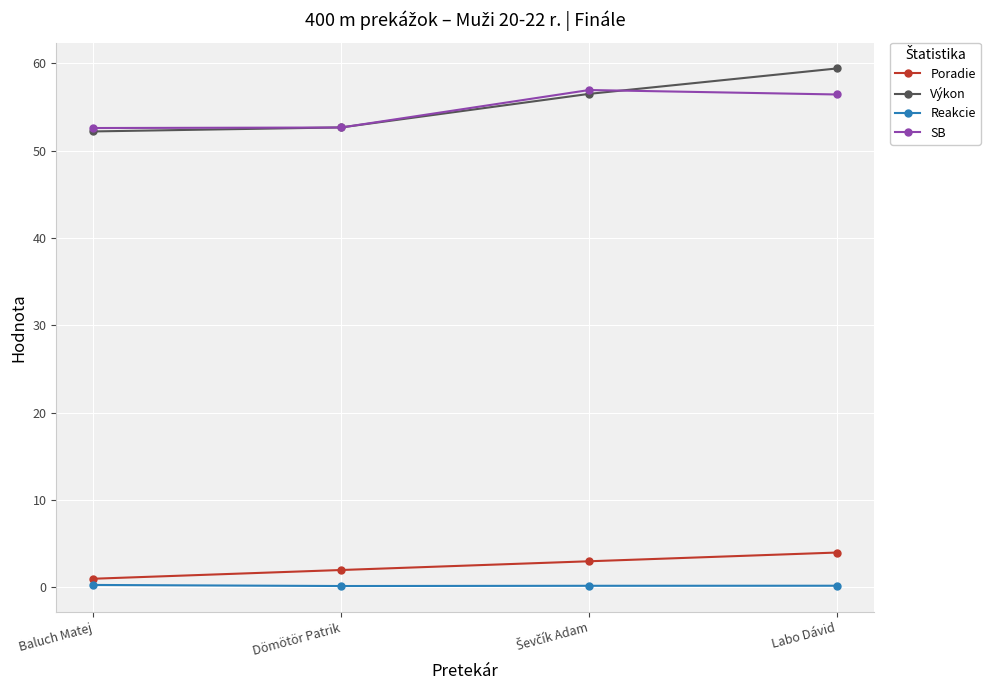

What is the difference between the maximum and minimum values in the Výkon series?

7.2